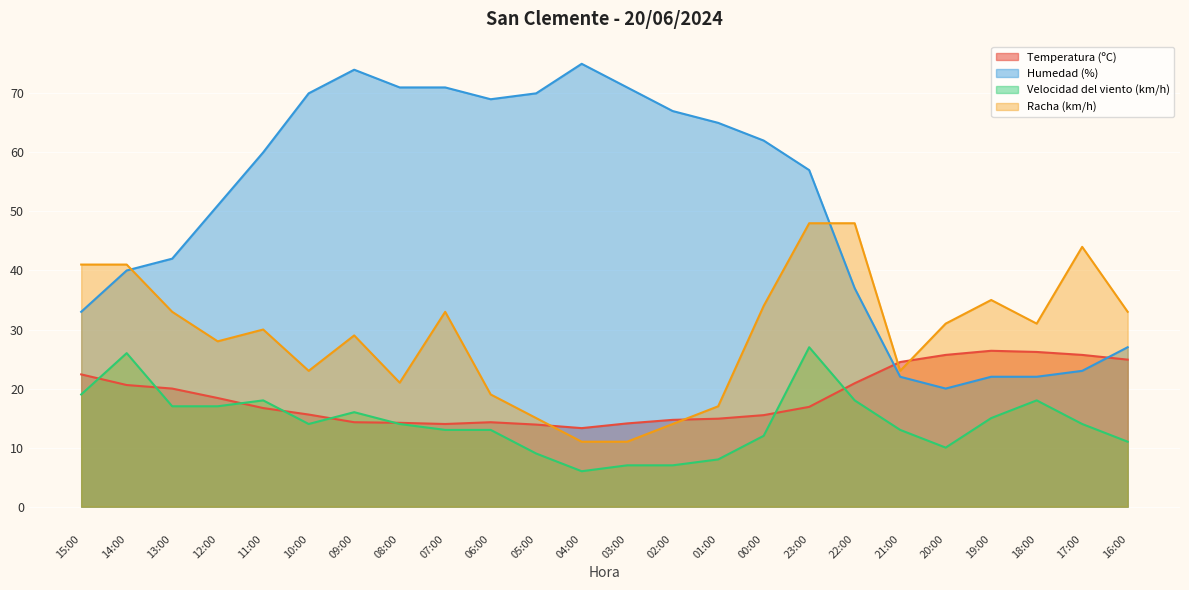

Which series has the largest range (max minus min)?

Humedad (%)